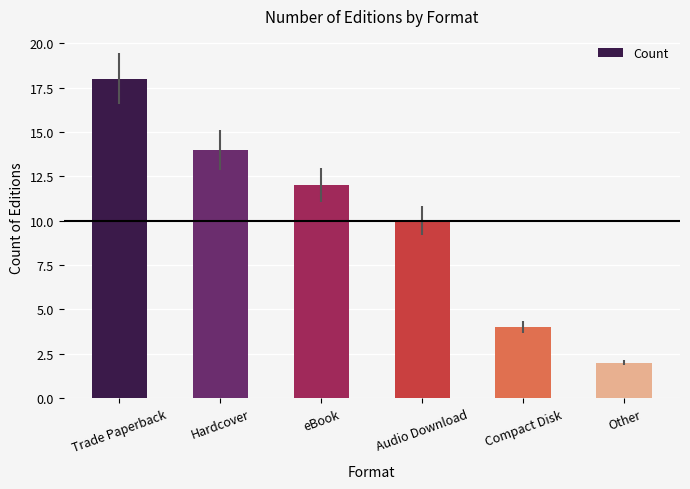

Are the bars grouped side by side (vs. stacked)?

No